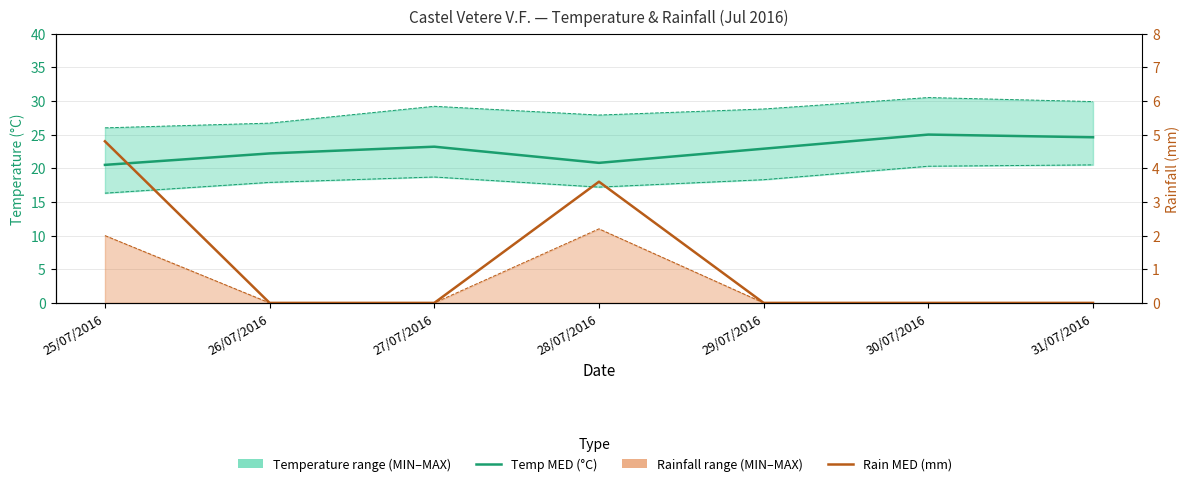

Between 25/07/2016 and 29/07/2016, which series saw the biggest shift?

Rain MED (mm)